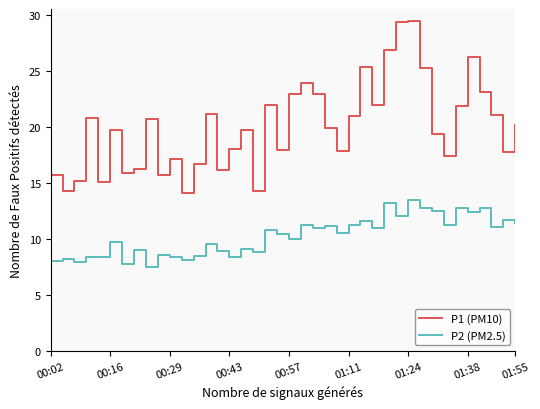

True or false: P2 (PM2.5) and P1 (PM10) cross at least once.

False